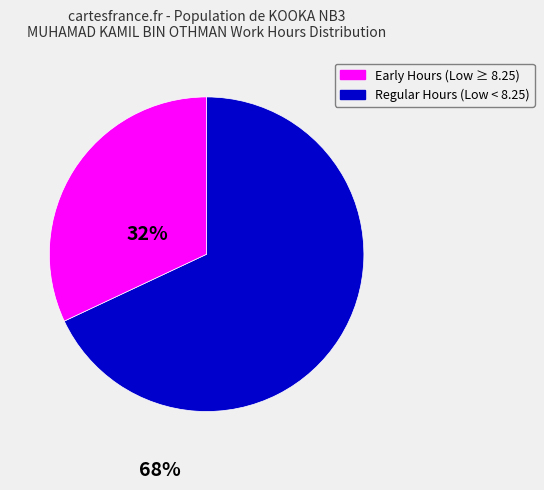

Is there any slice that represents more than half of the pie?

Yes